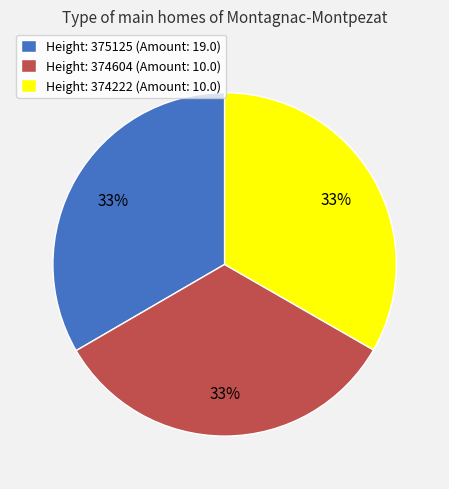

Does Height: 374604 (Amount: 10.0) represent more than half of the total?

No